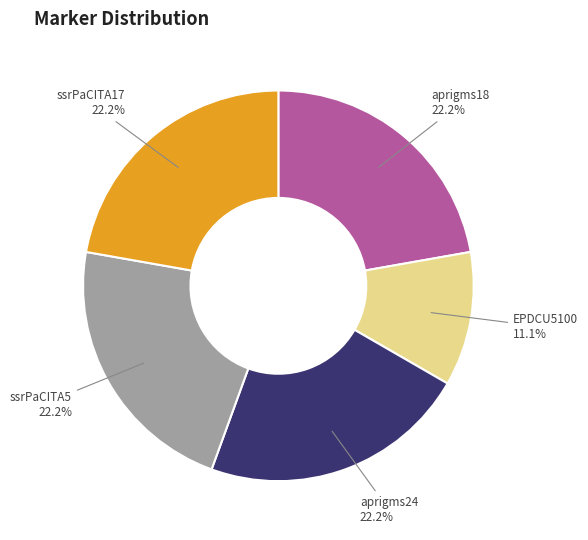

Does aprigms24 account for over 50% of the chart?

No